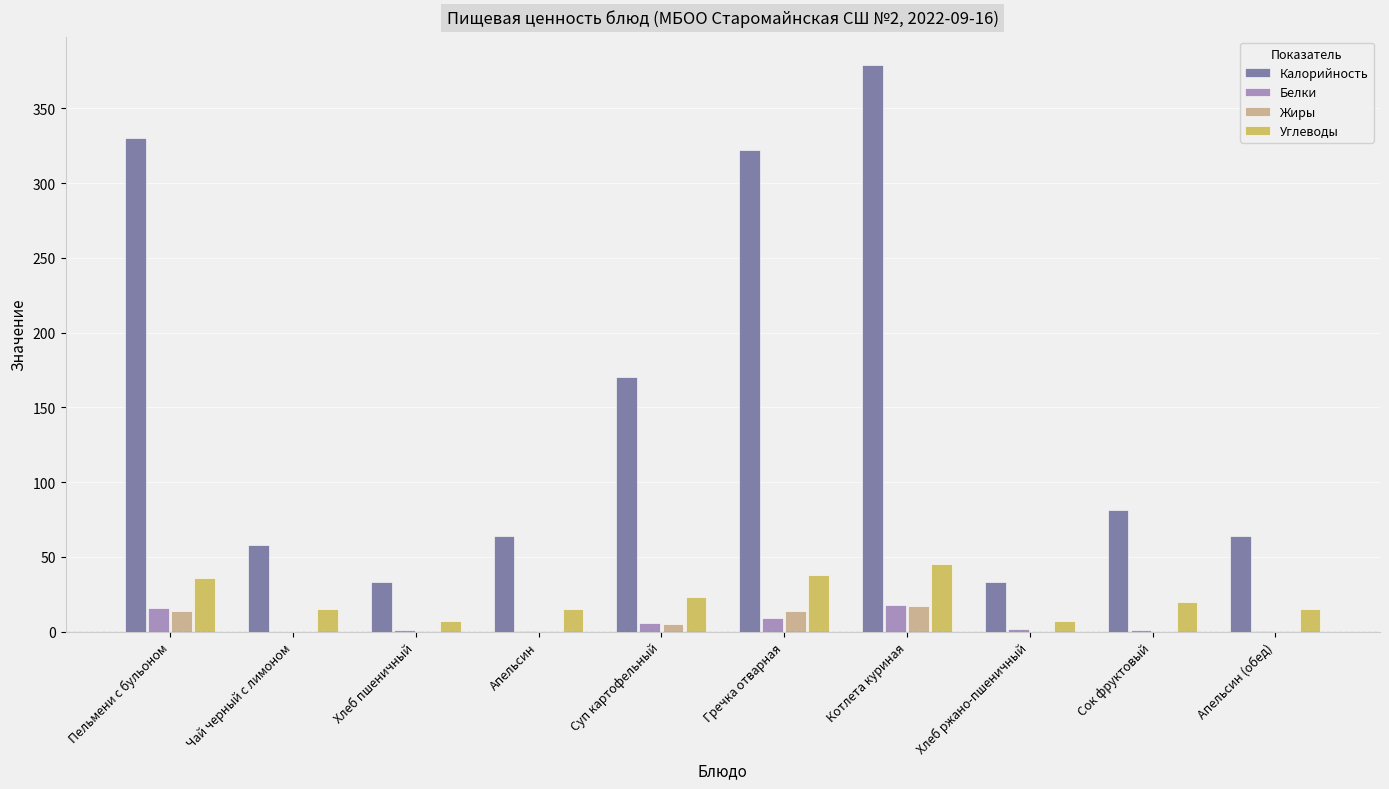

What is the sum of the Жиры values at Апельсин (обед) and Пельмени с бульоном?

14.6